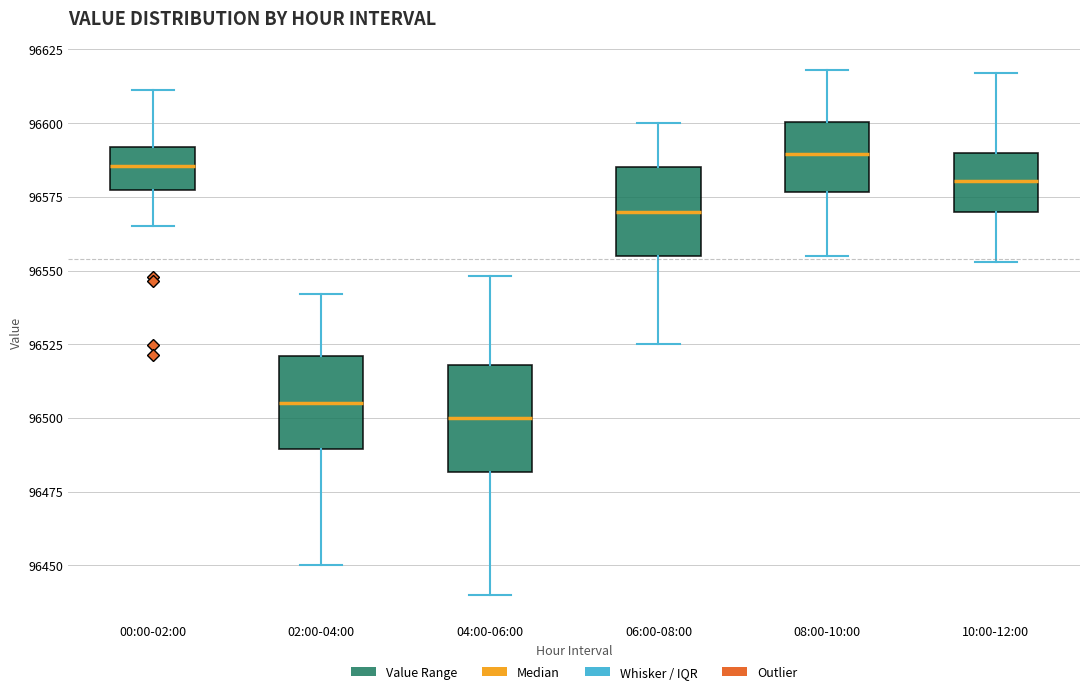

Which box is the tallest, from its lower edge to its upper edge?

04:00-06:00